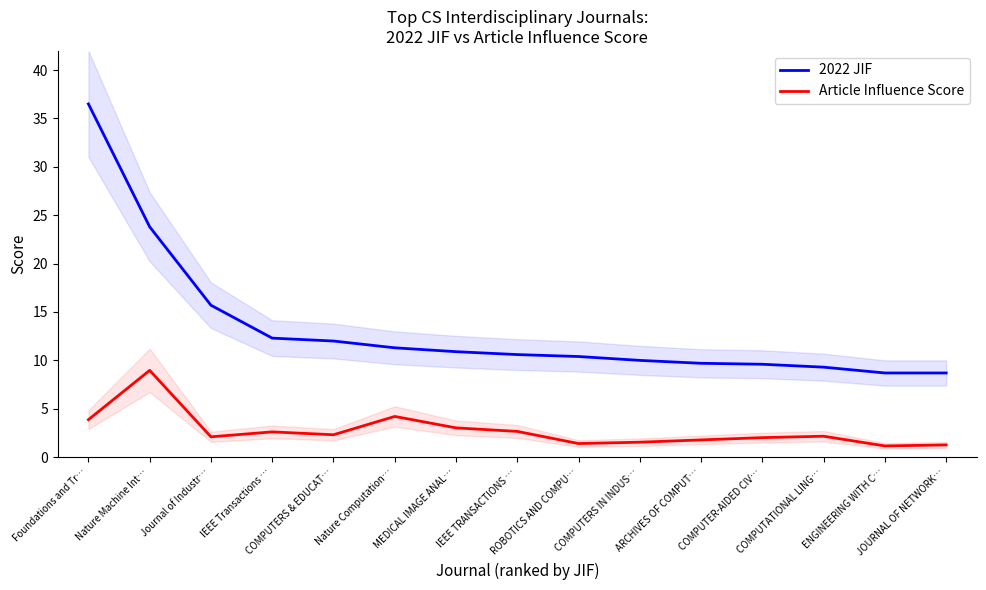

Where does the Article Influence Score series first go above 2?

Foundations and Tr…